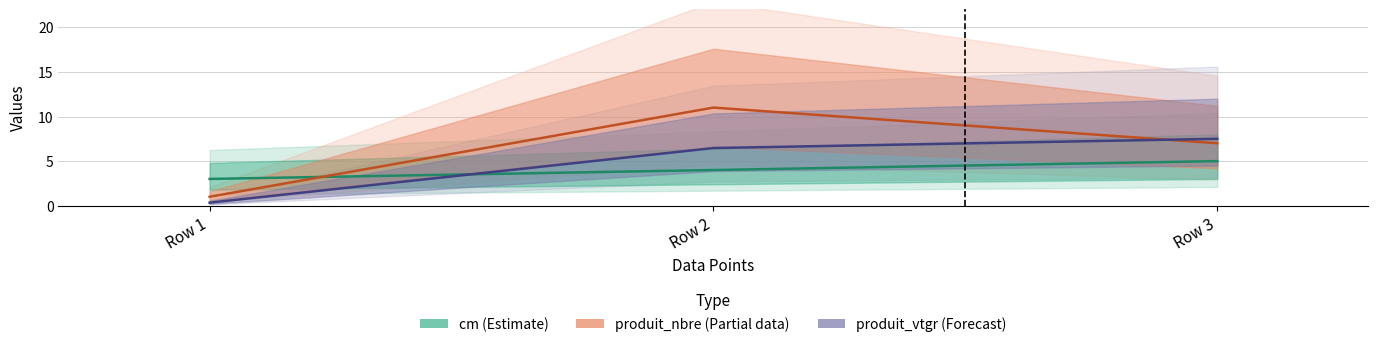

Which series has the largest range (max minus min)?

produit_nbre